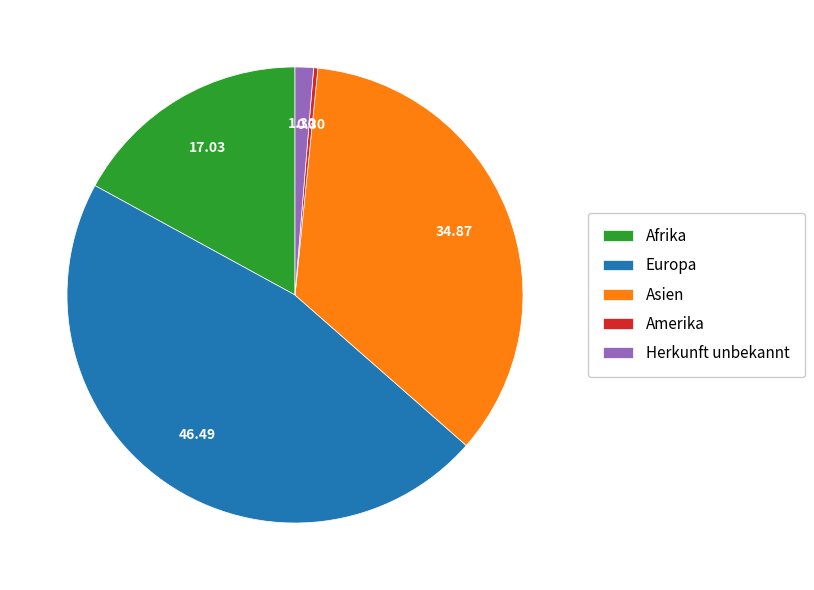

Is the sum of Asien and Amerika greater than half?

No